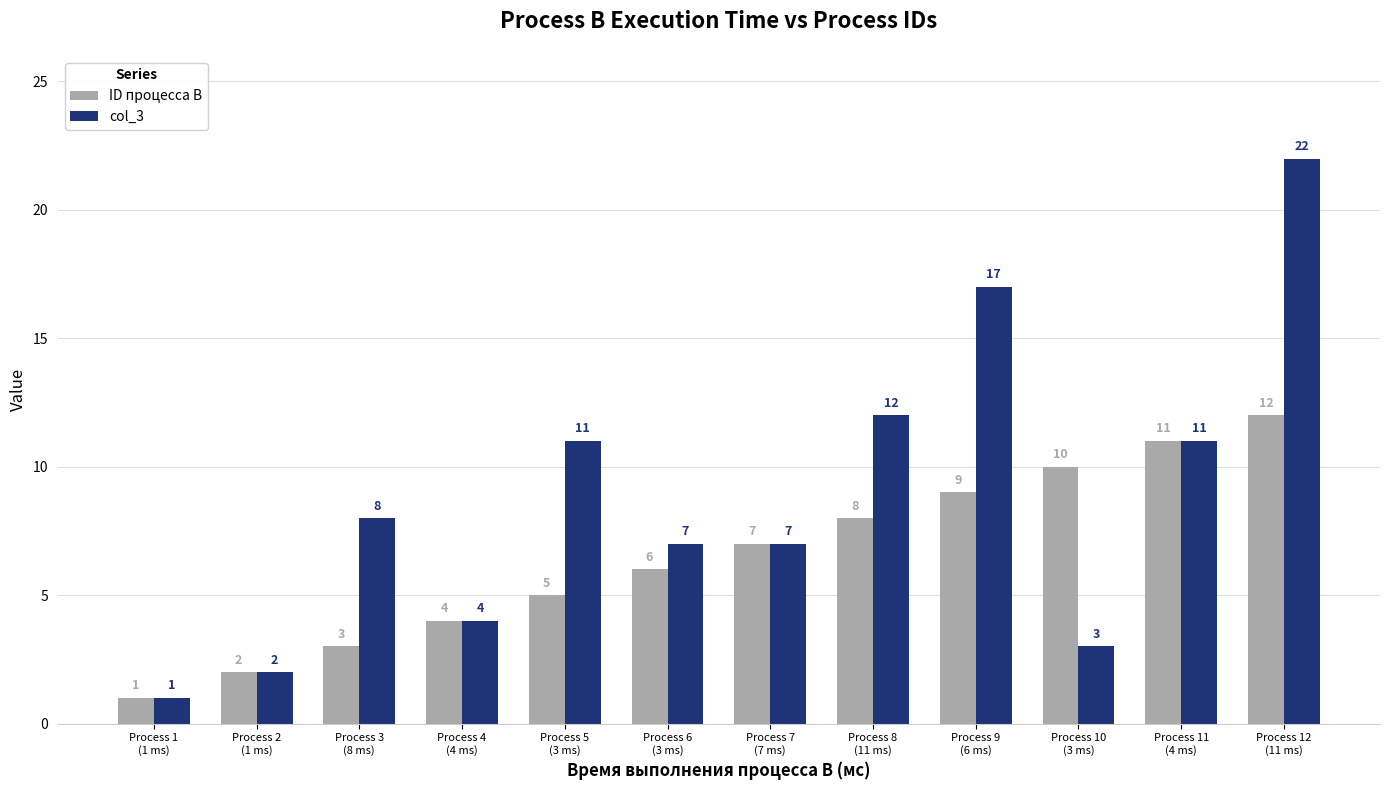

Which series has the largest range (max minus min)?

col_3